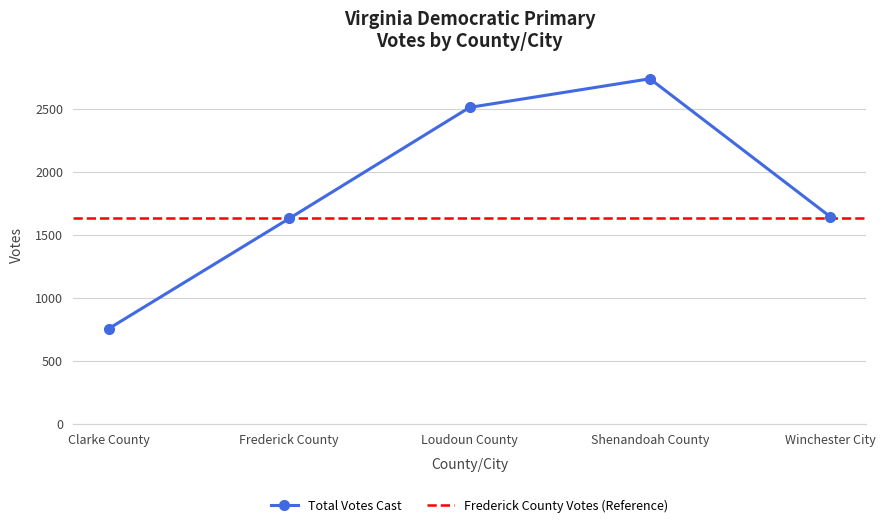

List the labels in order of value, largest first.

Shenandoah County, Loudoun County, Winchester City, Frederick County, Clarke County